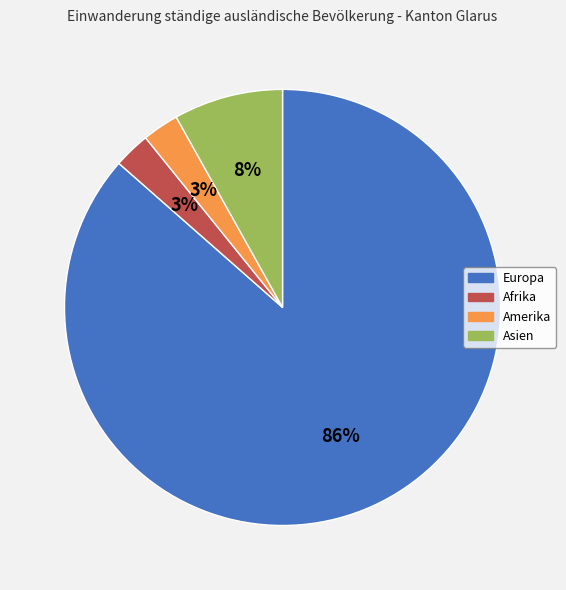

True or false: Amerika accounts for 13% of the total.

False